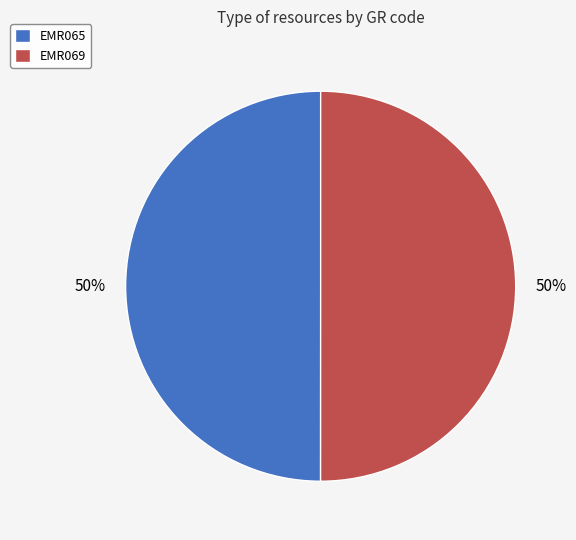

Is the sum of EMR065 and EMR069 greater than half?

Yes